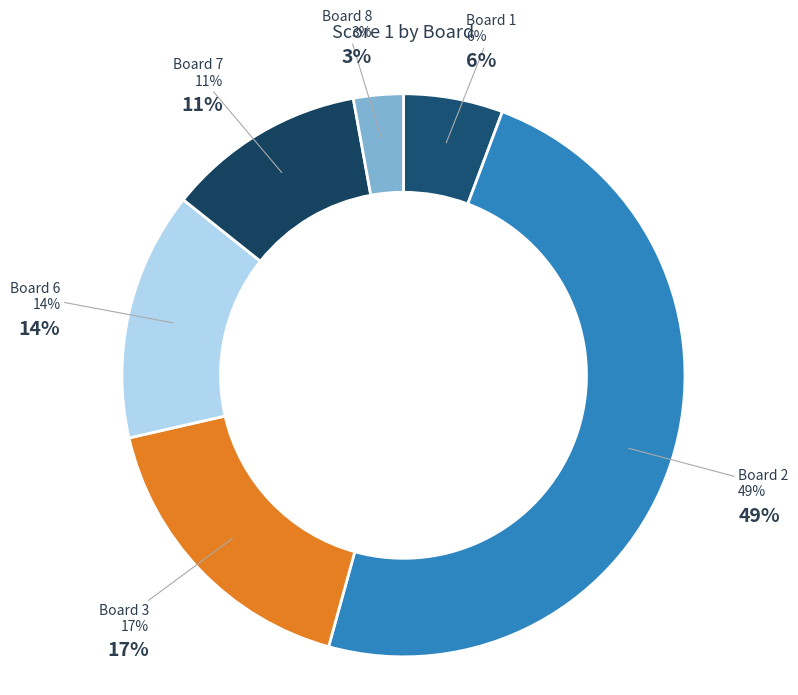

What is the largest slice in the pie chart?

Board 2